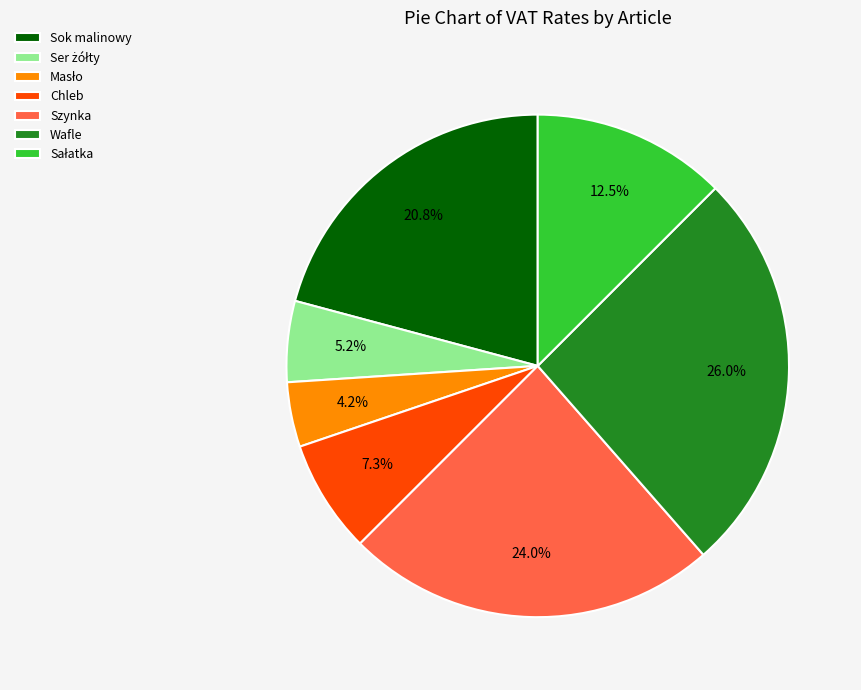

What percentage is NOT represented by Chleb?

92.7%